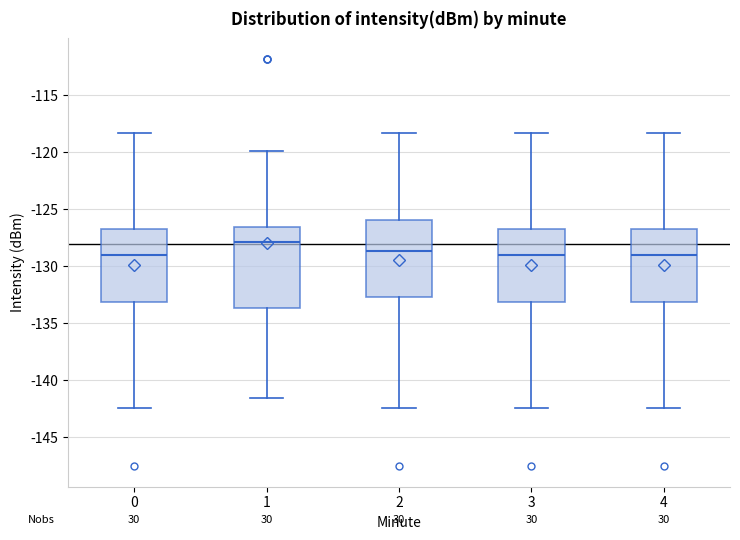

Reading left to right, read every box against the y-axis: the position of its median line, the range the box covers, and the ends of its whiskers. The values are not printed on the chart, so give them approximately, as read against the axis.

0: median -129.0, box -133.0 to -127.0, whiskers -142.5 to -118.5
1: median -128.0, box -133.5 to -126.5, whiskers -141.5 to -120.0
2: median -128.5, box -132.5 to -126.0, whiskers -142.5 to -118.5
3: median -129.0, box -133.0 to -127.0, whiskers -142.5 to -118.5
4: median -129.0, box -133.0 to -127.0, whiskers -142.5 to -118.5